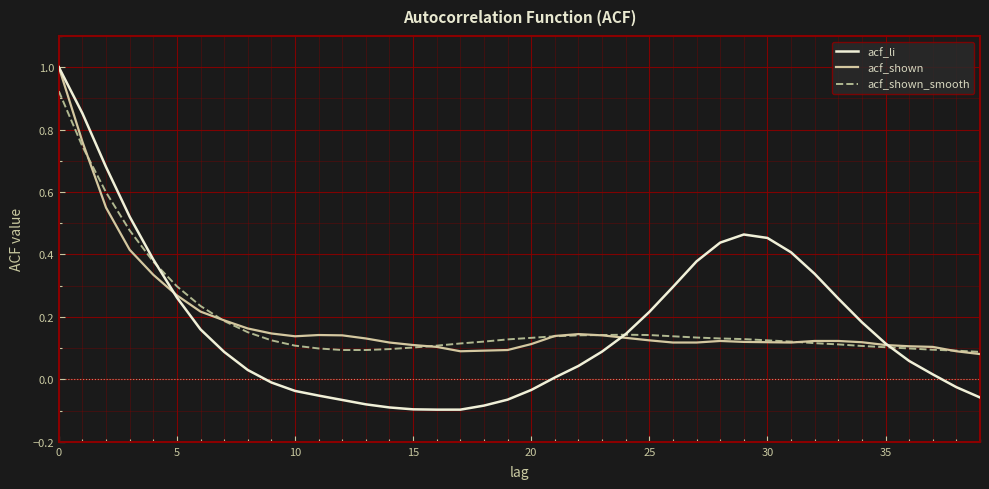

What is the greatest value displayed?

1.0